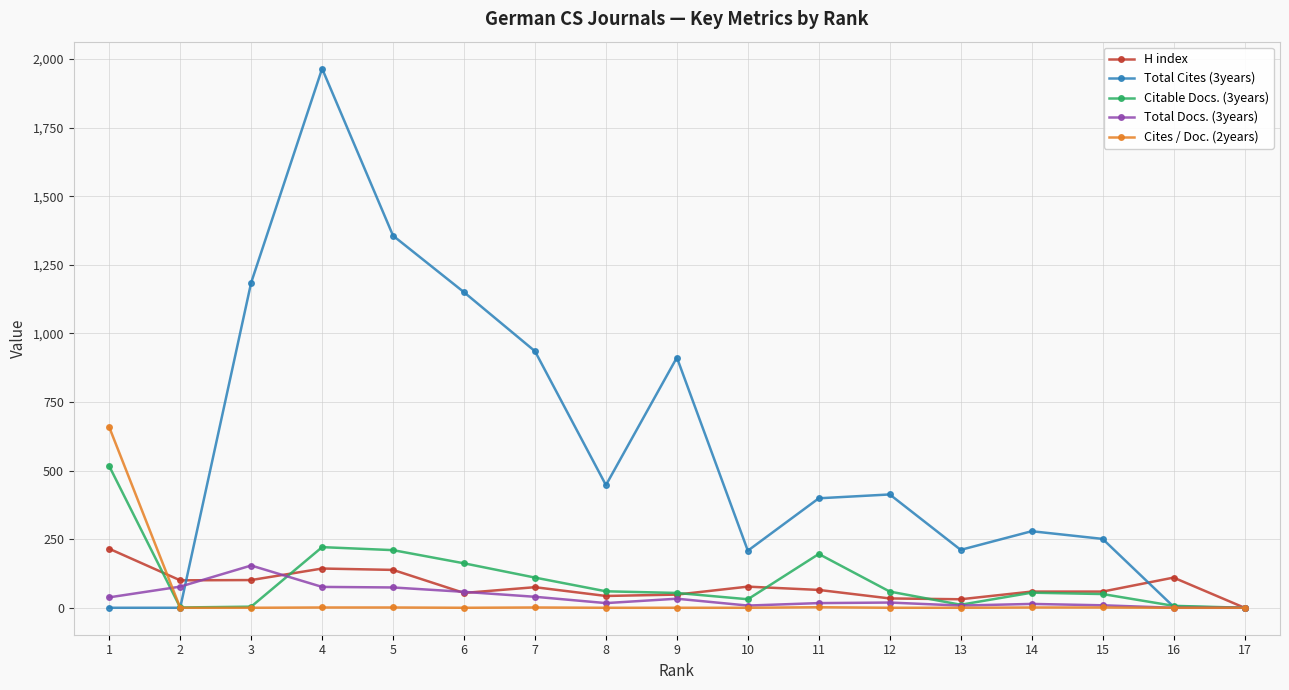

What is the value of the Total Cites (3years) point at the 13th from the left?

211